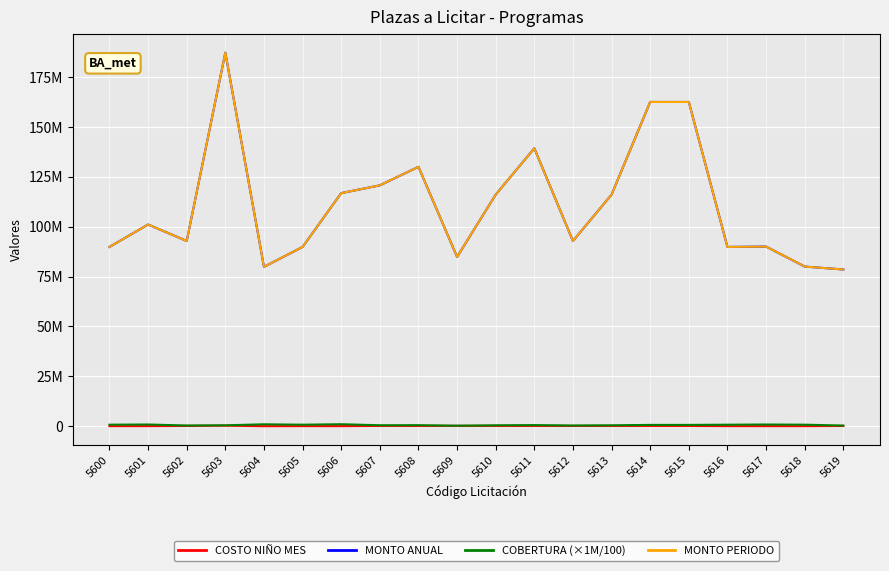

Does the chart display data point markers on the line(s)?

No